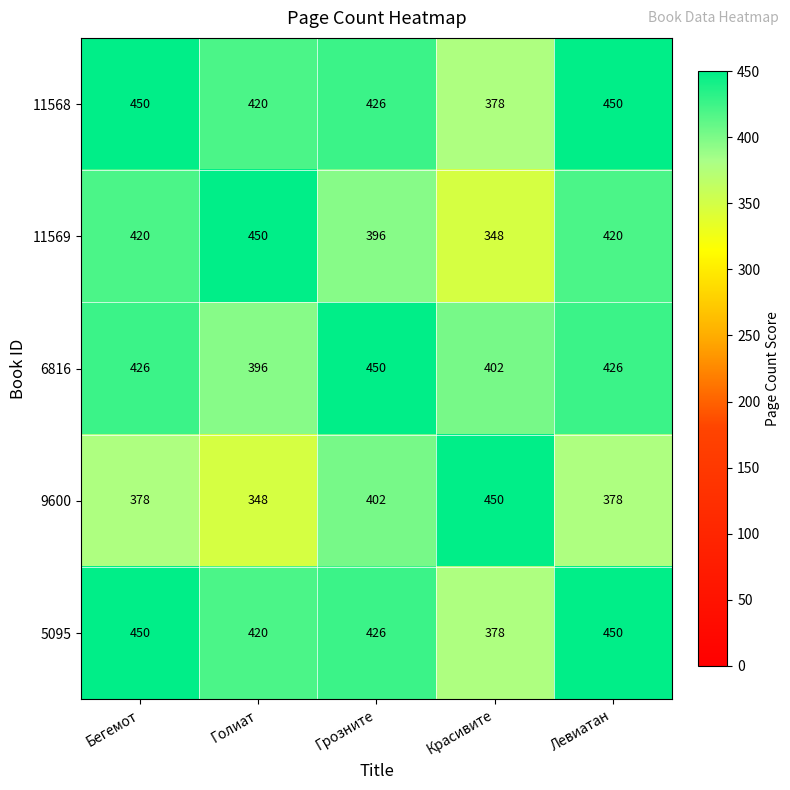

Reading left to right, transcribe all the data shown in this chart.

11568: Бегемот=450	Голиат=420	Грозните=426	Красивите=378	Левиатан=450
11569: Бегемот=420	Голиат=450	Грозните=396	Красивите=348	Левиатан=420
6816: Бегемот=426	Голиат=396	Грозните=450	Красивите=402	Левиатан=426
9600: Бегемот=378	Голиат=348	Грозните=402	Красивите=450	Левиатан=378
5095: Бегемот=450	Голиат=420	Грозните=426	Красивите=378	Левиатан=450